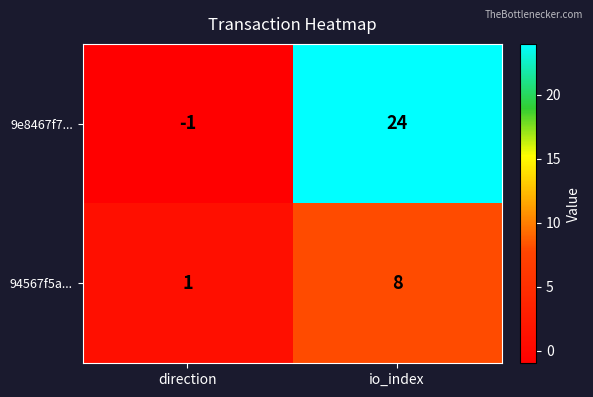

True or false: 9e8467f7... has a value of -1 at direction.

True